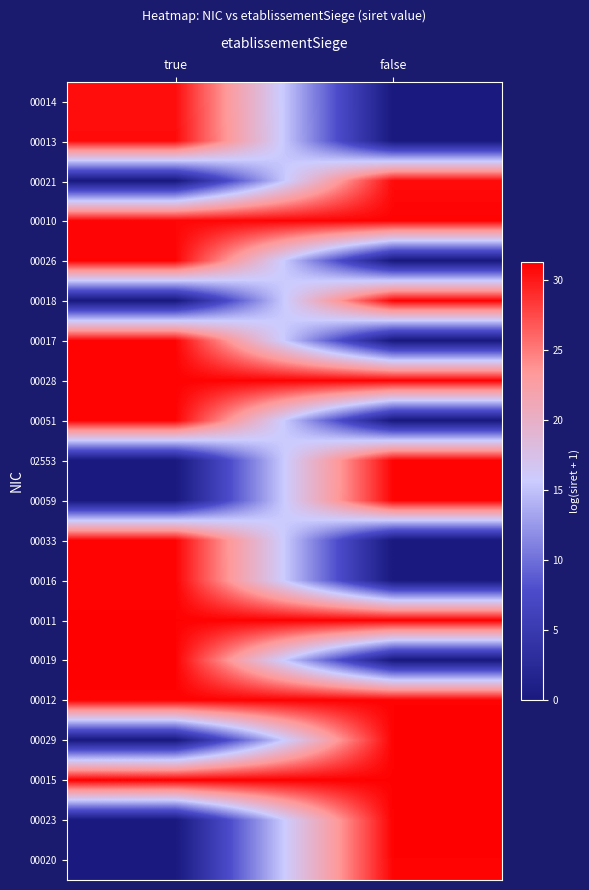

Reading left to right, what are all the values shown in this chart?

00014: true=30.6	false=0.0
00013: true=30.7	false=0.0
00021: true=0.0	false=30.7
00010: true=30.9	false=31.1
00026: true=31.0	false=0.0
00018: true=0.0	false=31.1
00017: true=31.1	false=0.0
00028: true=31.1	false=31.1
00051: true=31.1	false=0.0
02553: true=0.0	false=31.1
00059: true=0.0	false=31.1
00033: true=31.1	false=0.0
00016: true=31.1	false=0.0
00011: true=31.2	false=31.2
00019: true=31.2	false=0.0
00012: true=31.2	false=31.2
00029: true=0.0	false=31.2
00015: true=31.3	false=31.2
00023: true=0.0	false=31.3
00020: true=0.0	false=31.2